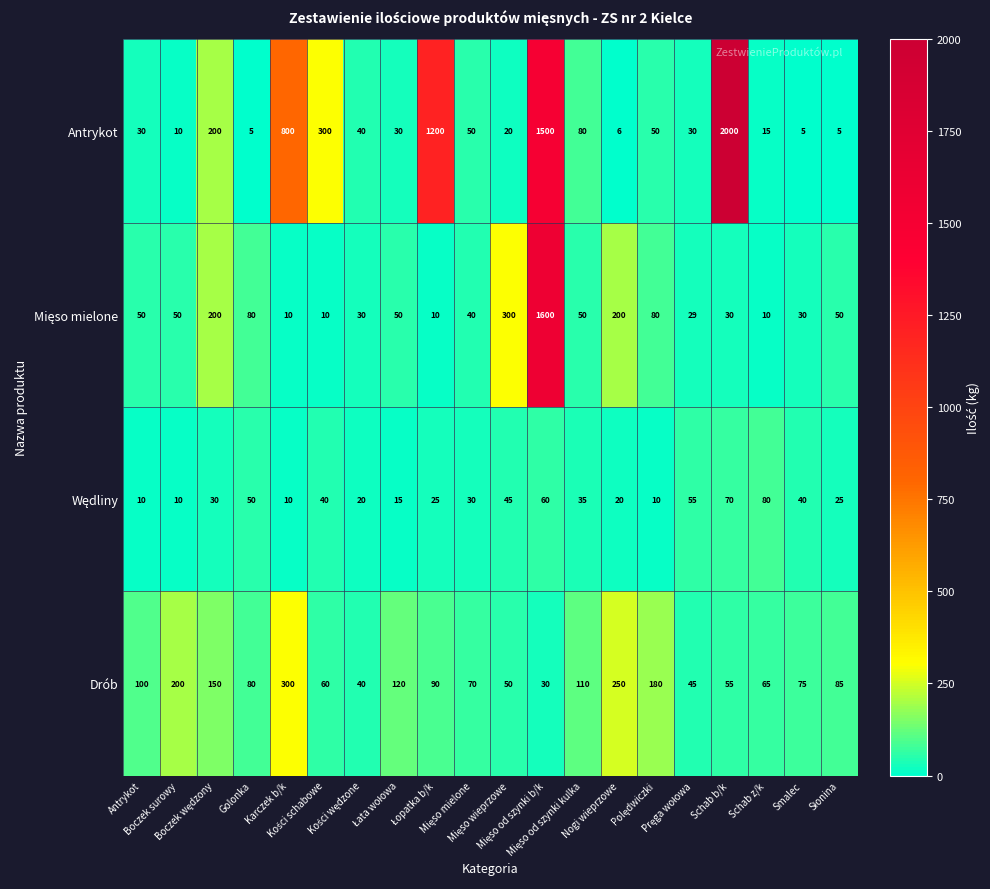

What is the difference between the maximum and second lowest values in the Drób series?

260